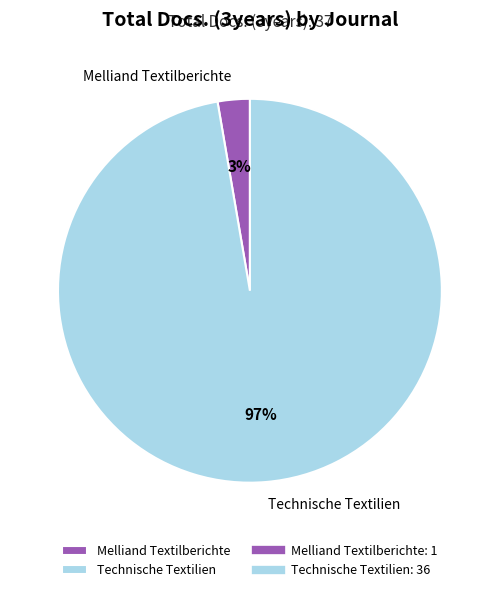

Which has a higher value, Melliand Textilberichte or Technische Textilien?

Technische Textilien